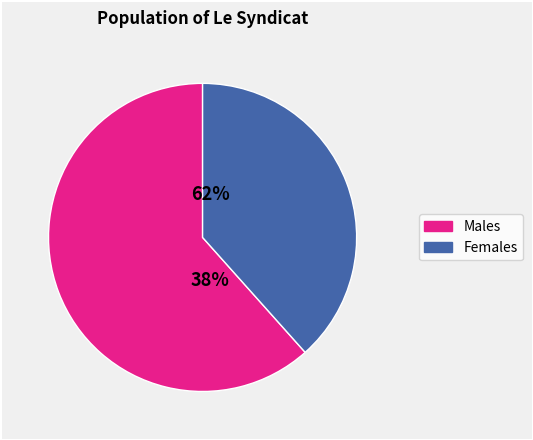

Is pct85 the majority of the pie?

No